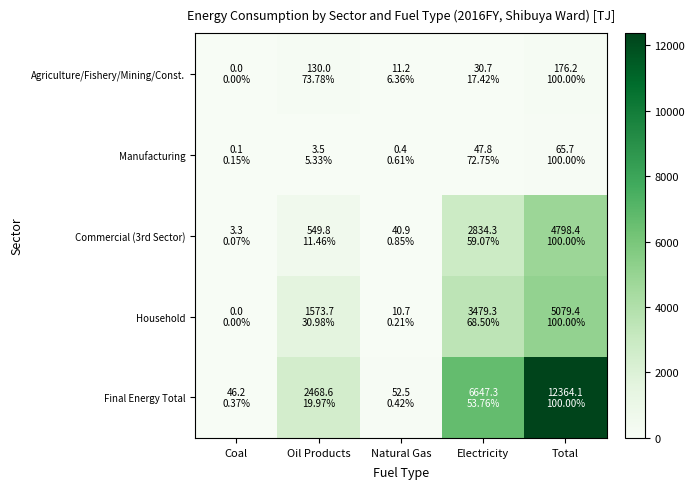

Reading left to right, transcribe all the data shown in this chart.

Agriculture/Fishery/Mining/Const.: Coal=0.0	Oil Products=130.0	Natural Gas=11.2	Electricity=30.7	Total=176.2
Manufacturing: Coal=0.1	Oil Products=3.5	Natural Gas=0.4	Electricity=47.8	Total=65.7
Commercial (3rd Sector): Coal=3.3	Oil Products=549.8	Natural Gas=40.9	Electricity=2834.3	Total=4798.4
Household: Coal=0.0	Oil Products=1573.7	Natural Gas=10.7	Electricity=3479.3	Total=5079.4
Final Energy Total: Coal=46.2	Oil Products=2468.6	Natural Gas=52.5	Electricity=6647.3	Total=12364.1